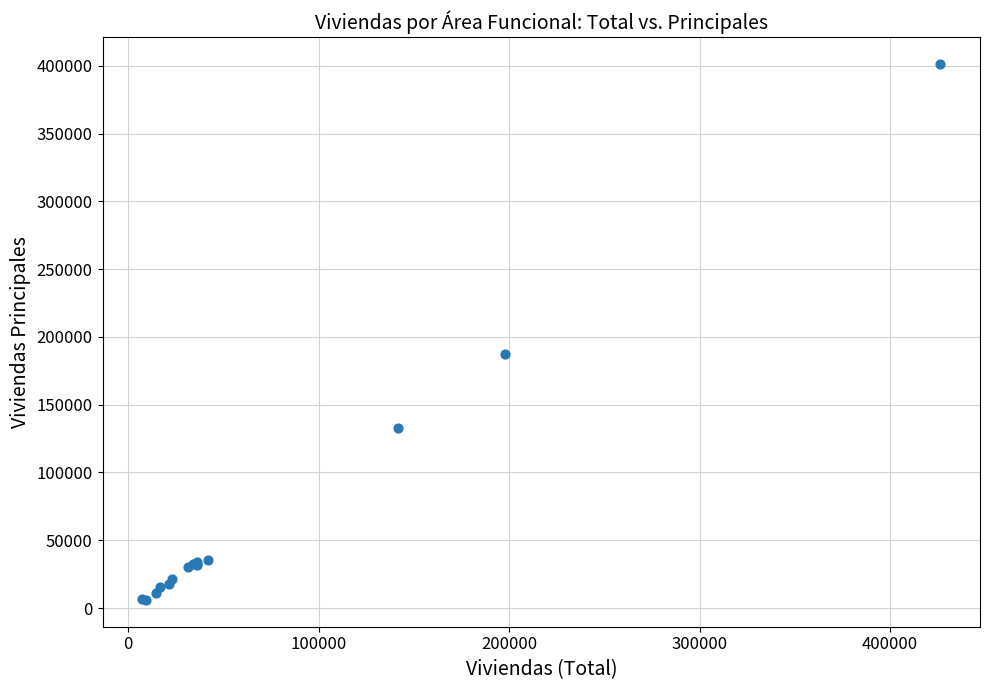

What Y value in the scatter plot is closest to 203770?

187685